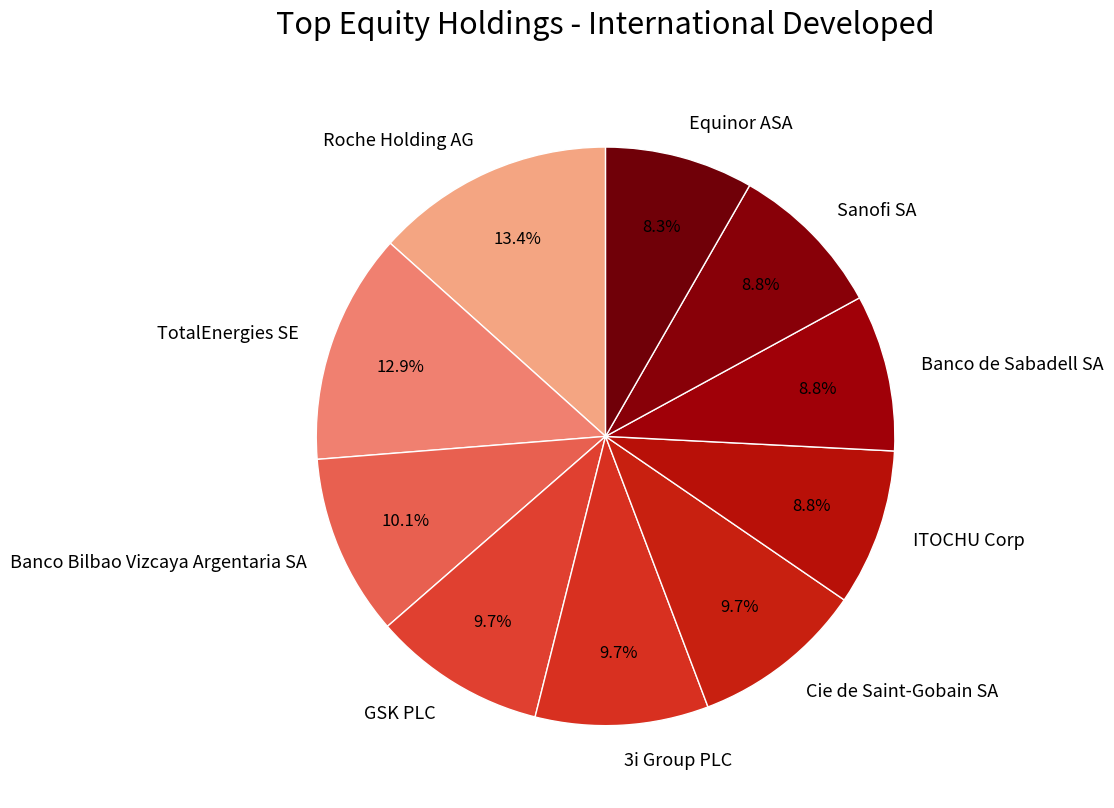

Count the number of slices in the pie.

10